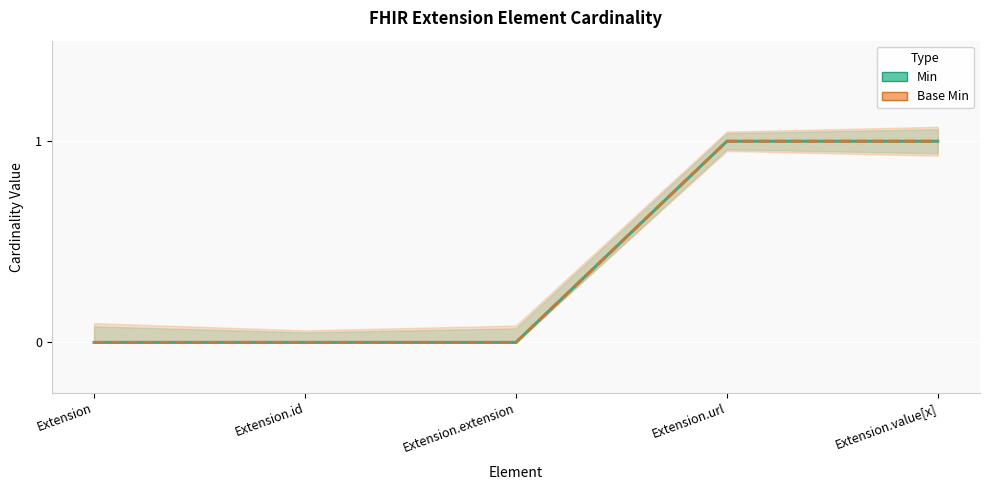

What are all the series names shown in the legend?

Min, Base Min